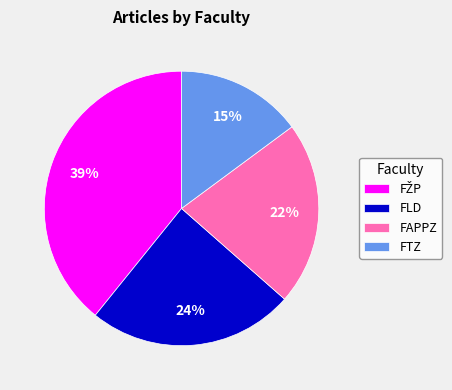

How many segments does this pie chart have?

4